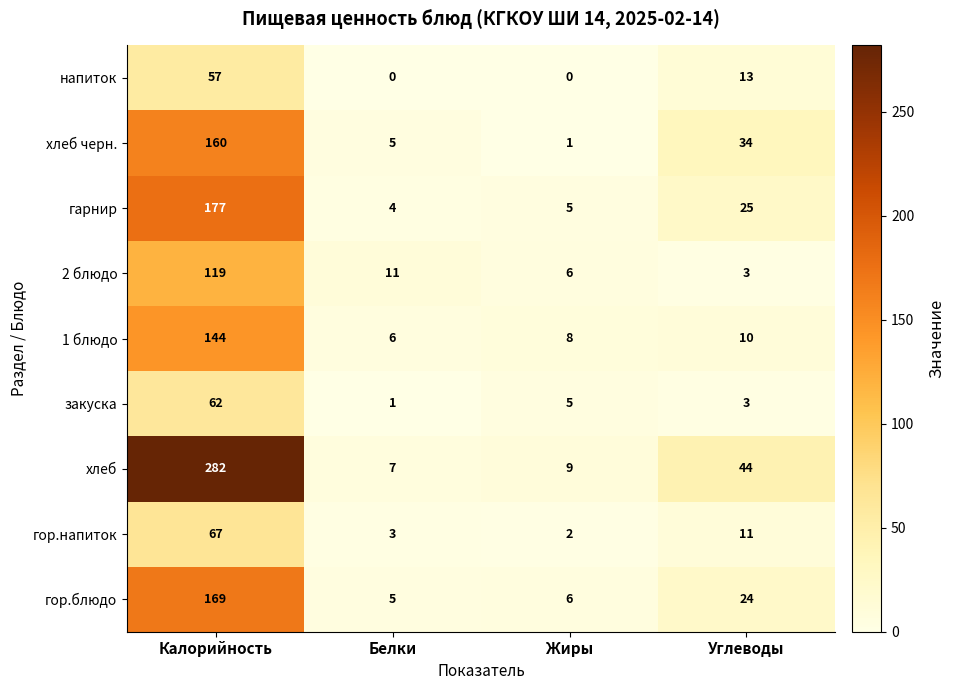

What is the total value across all series at Жиры?

42